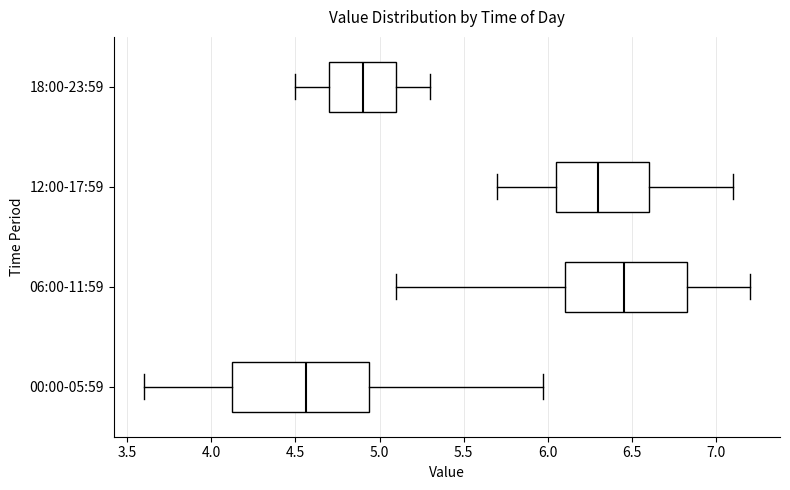

Where does the left whisker of the box for 00:00-05:59 end on the x-axis? The values are not printed on the chart, so give them approximately, as read against the axis.

3.60